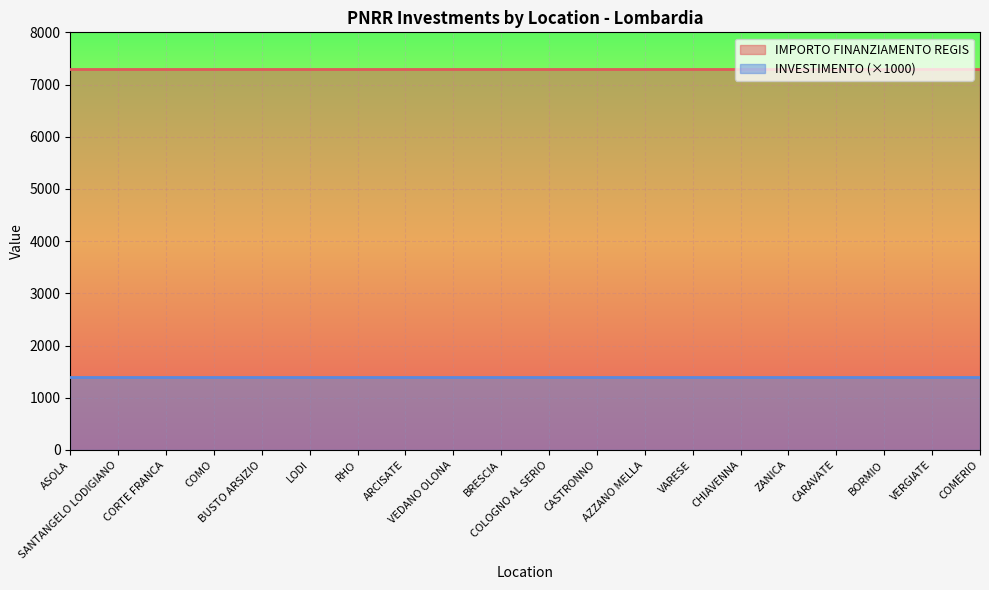

At which label is IMPORTO FINANZIAMENTO REGIS closest to 7301?

ASOLA